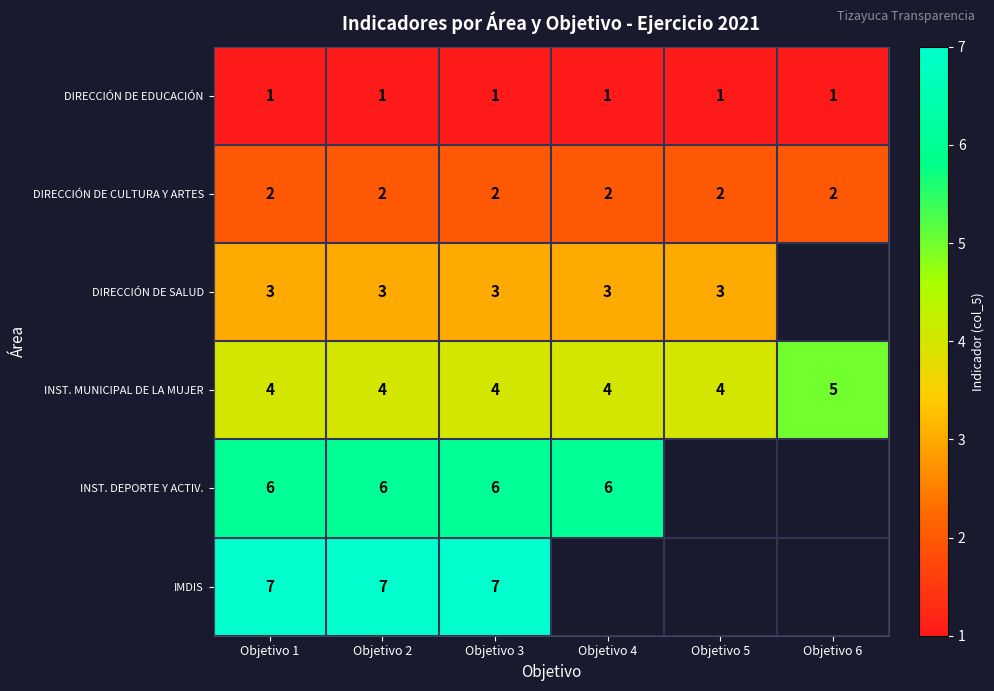

Is the value of DIRECCIÓN DE CULTURA Y ARTES at Objetivo 2 greater than the value of IMDIS at Objetivo 3?

No